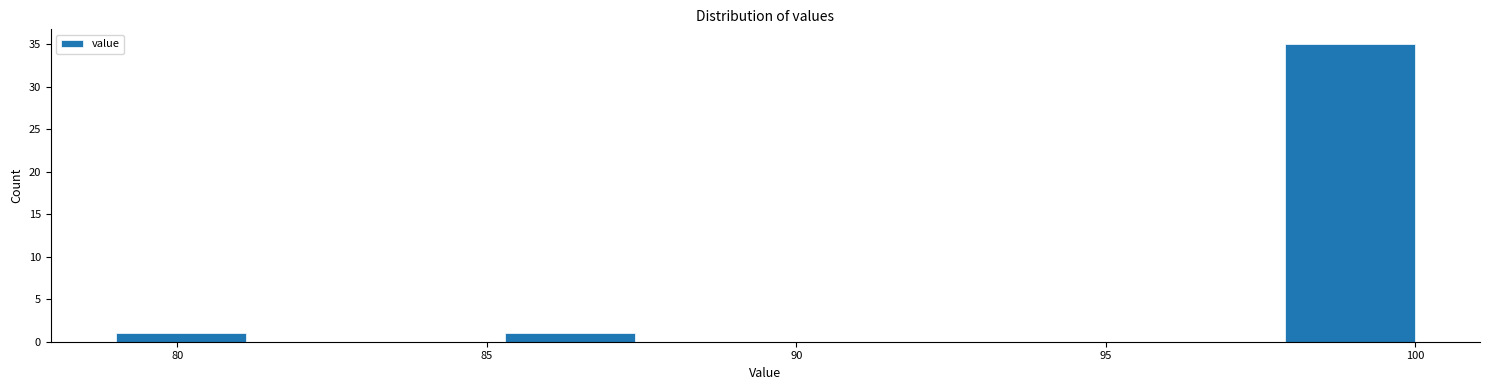

How tall is the bar that spans 85.3 to 87.4 on the x-axis? Neither the bar edges nor the heights are printed on the chart, so give them approximately, as read against the axes.

1